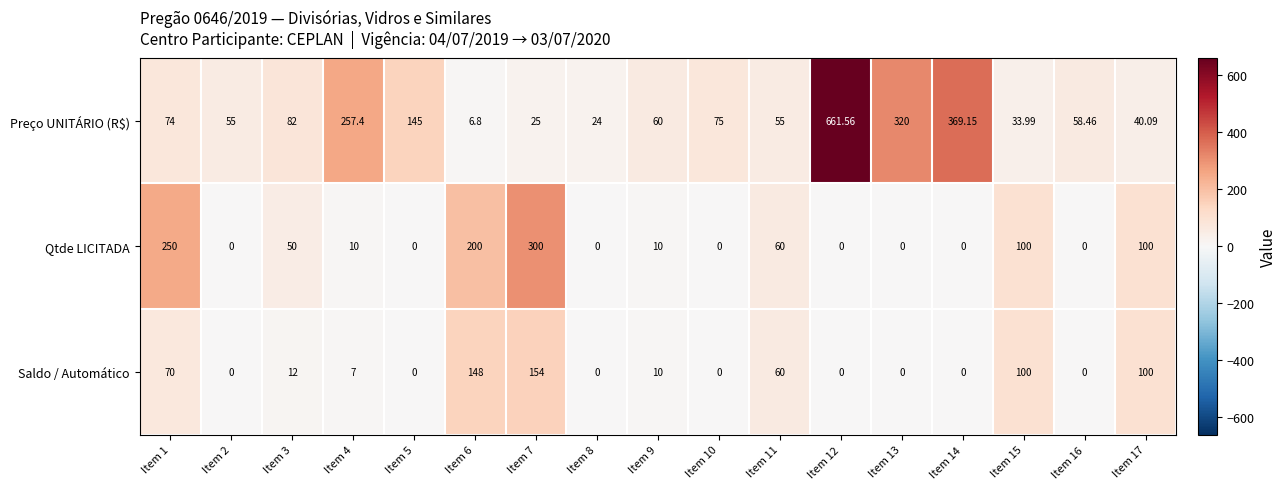

Which series has the largest total across all categories?

Preço UNITÁRIO (R$)